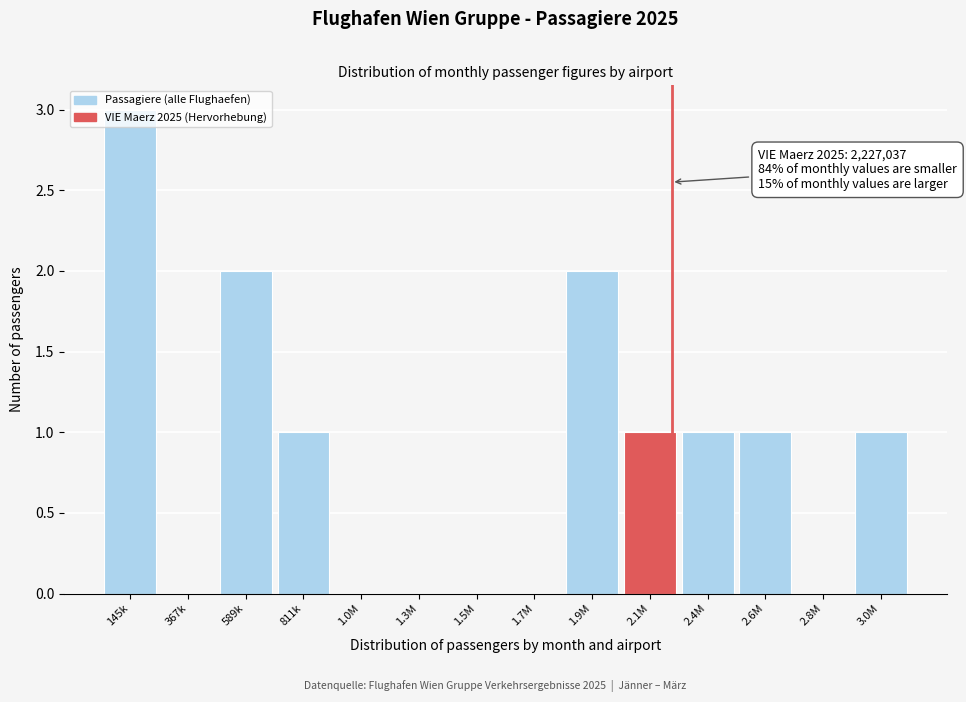

What is the sum of all values?

12